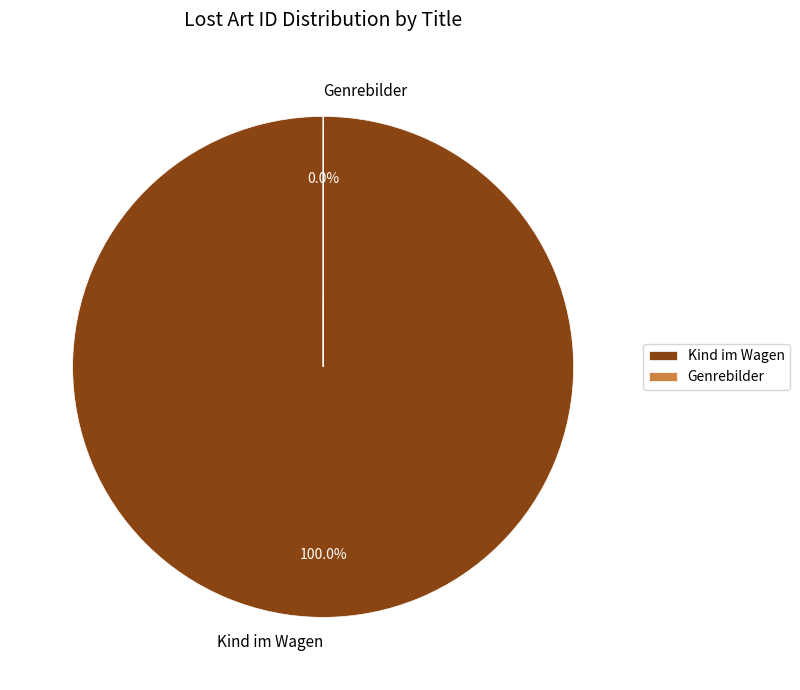

To the nearest percent, what is the difference between the largest and smallest slice percentages?

100%